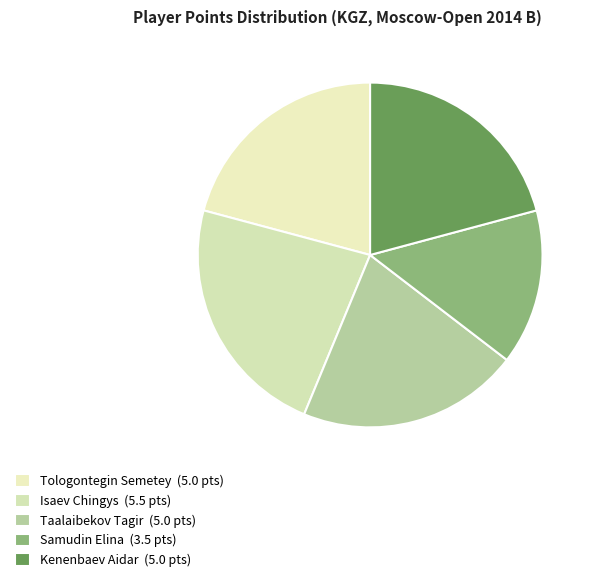

Rank the categories by value from highest to lowest.

Isaev Chingys, Tologontegin Semetey, Taalaibekov Tagir, Kenenbaev Aidar, Samudin Elina